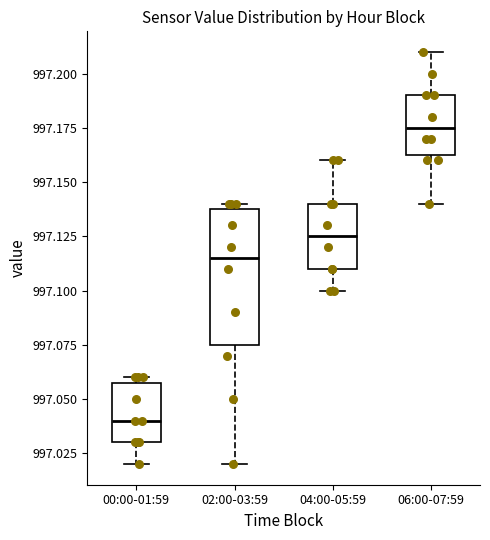

Reading left to right, read every box against the y-axis: the position of its median line, the range the box covers, and the ends of its whiskers. The values are not printed on the chart, so give them approximately, as read against the axis.

00:00-01:59: median 997.040, box 997.030 to 997.060, whiskers 997.020 to 997.060 (just above the box's upper edge)
02:00-03:59: median 997.115, box 997.075 to 997.140, whiskers 997.020 to 997.140 (just above the box's upper edge)
04:00-05:59: median 997.125, box 997.110 to 997.140, whiskers 997.100 to 997.160
06:00-07:59: median 997.175, box 997.165 to 997.190, whiskers 997.140 to 997.210